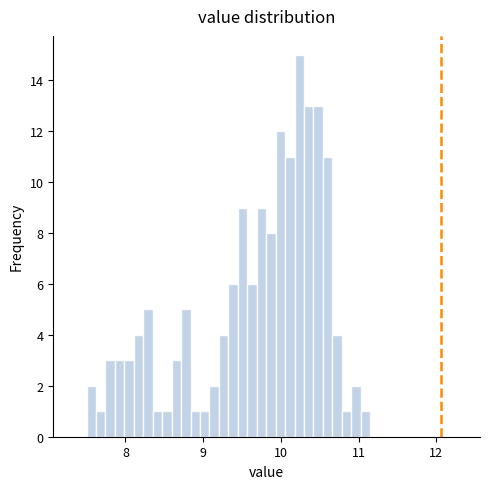

Read against the x-axis, roughly where is the centre of the tallest bar?

10.2